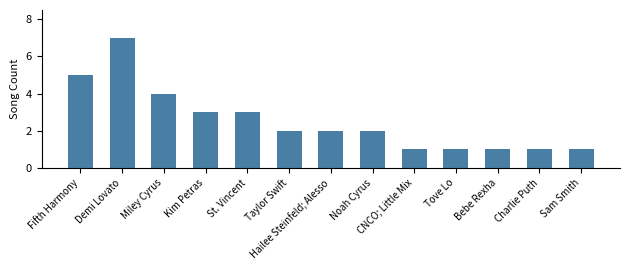

Is it true that the value at Fifth Harmony is 5?

True